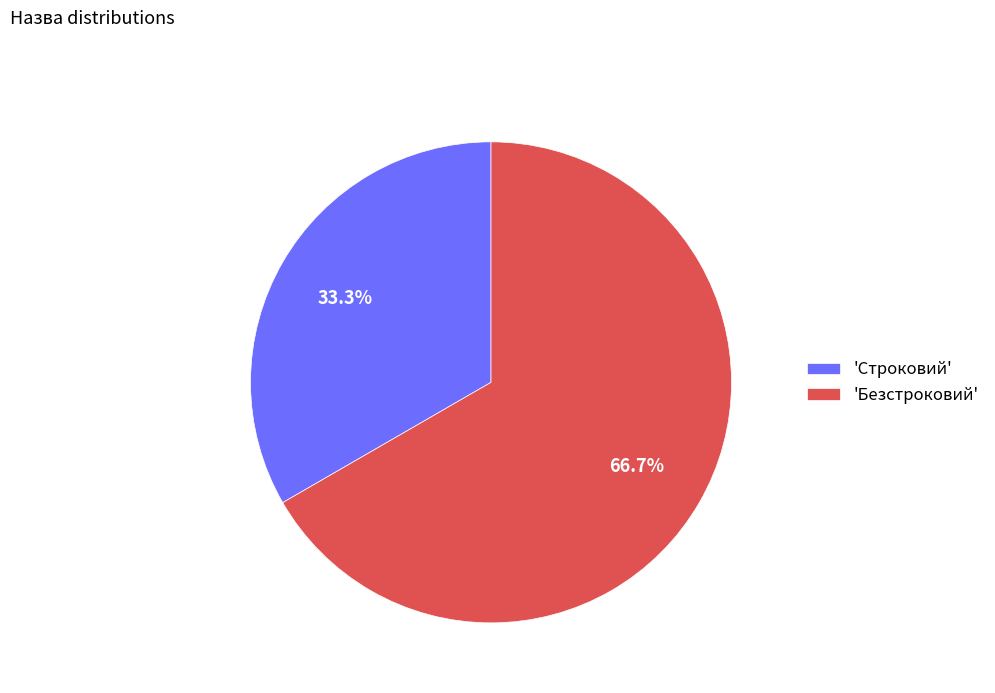

Rank the categories by value from highest to lowest.

'Безстроковий', 'Строковий'